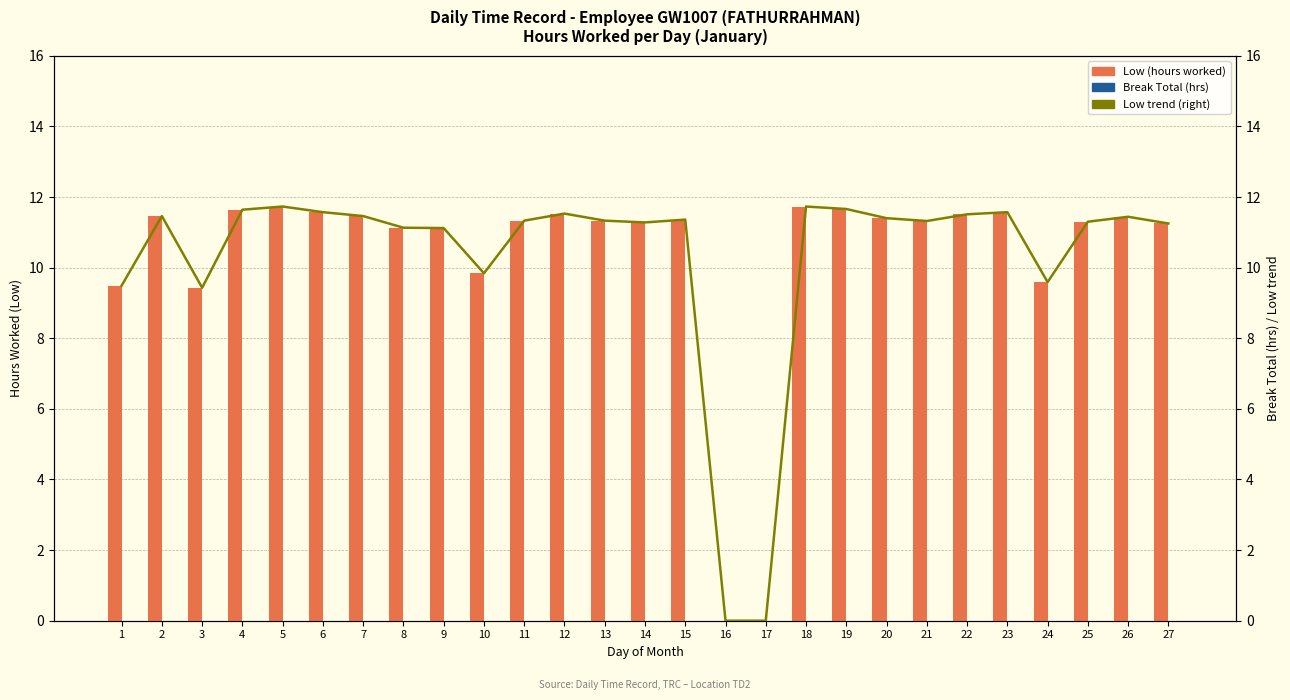

How many data points does each series have?

27